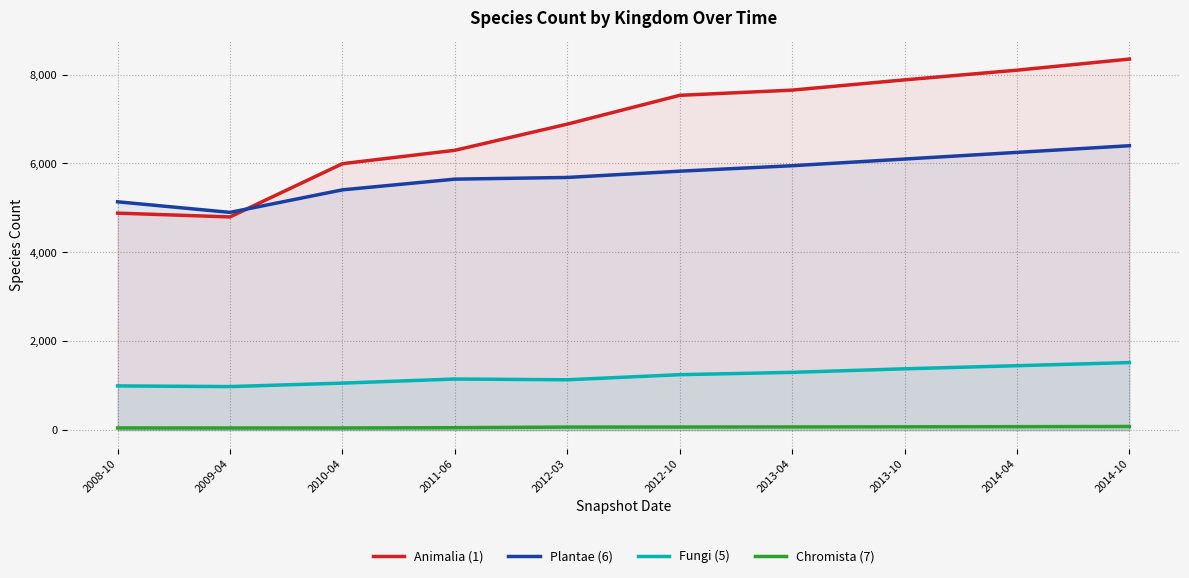

What is the difference between the maximum and minimum values in the Chromista (7) series?

34